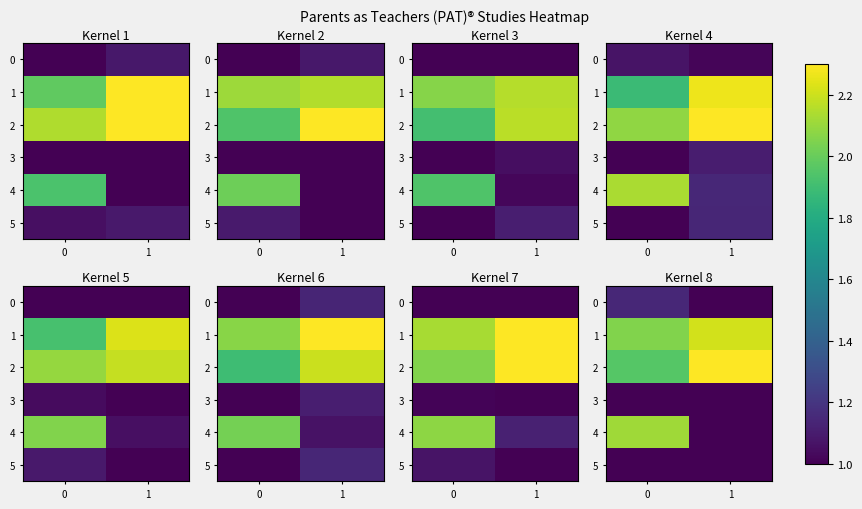

Rank the series at 1 from lowest to highest value.

row_0, row_3, row_4, row_5, row_1, row_2